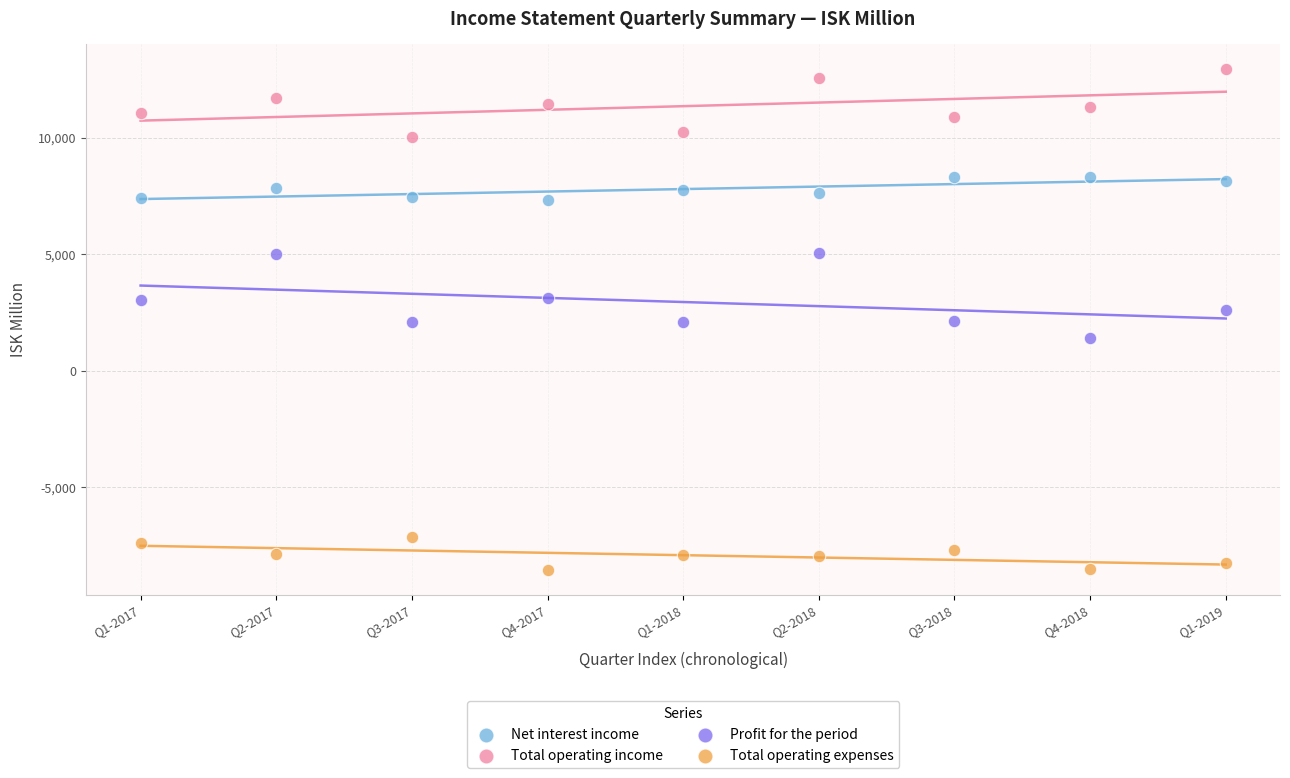

Across all data points, what is the range of X values (max minus min)?

8